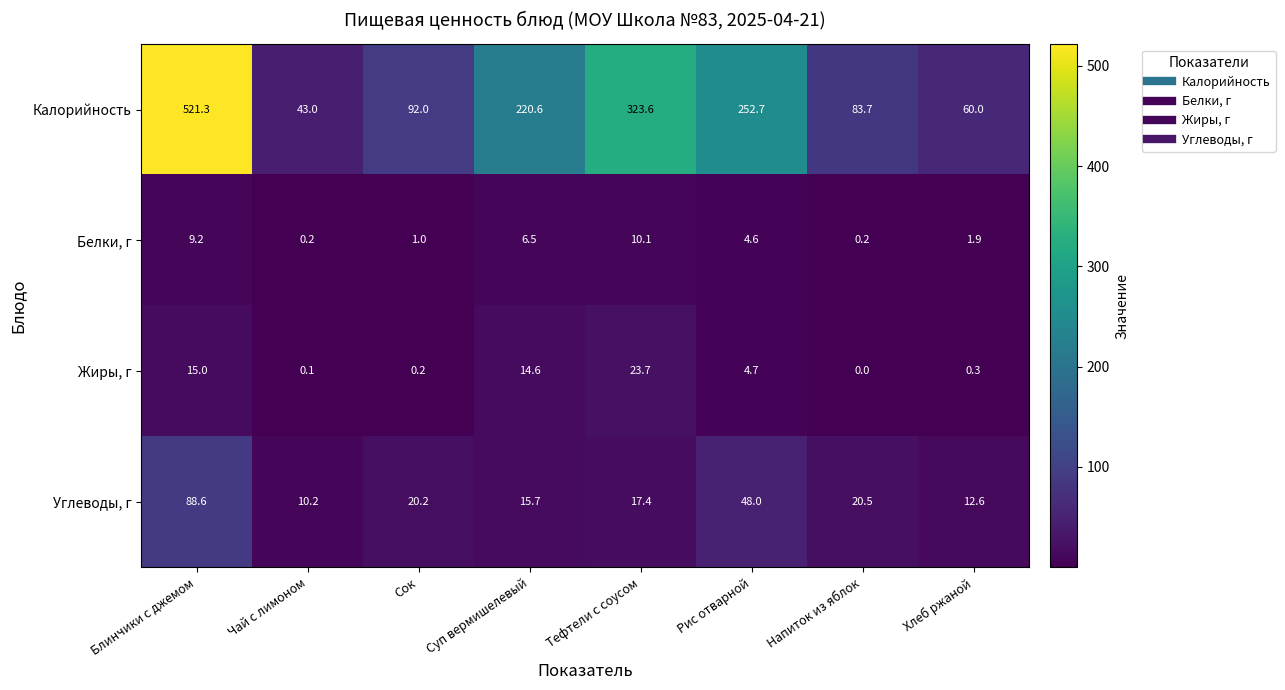

Is it true that Углеводы, г equals 12.6 at Хлеб ржаной?

True